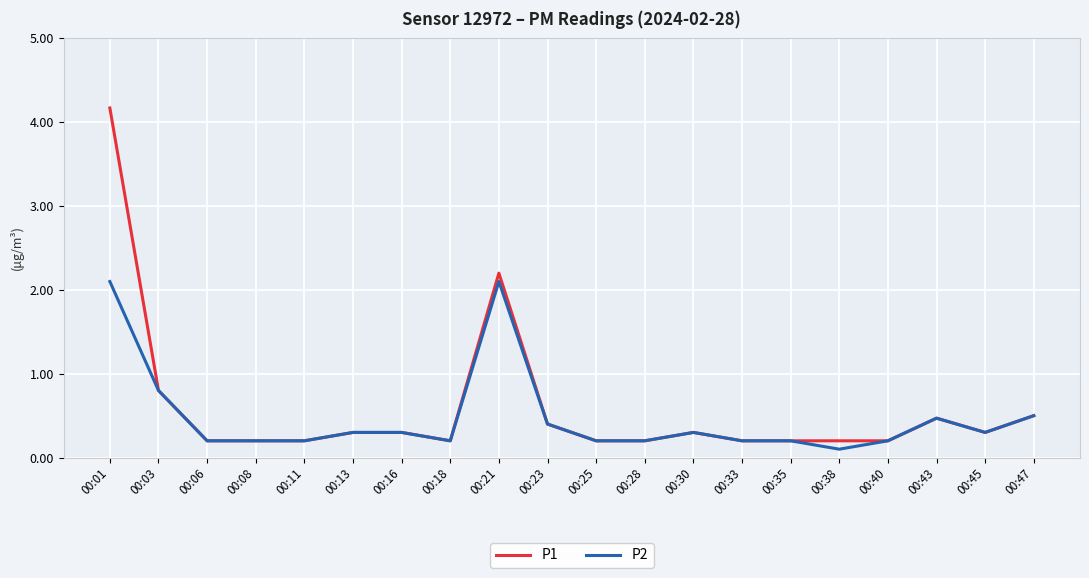

At how many categories does at least one series exceed 0?

20